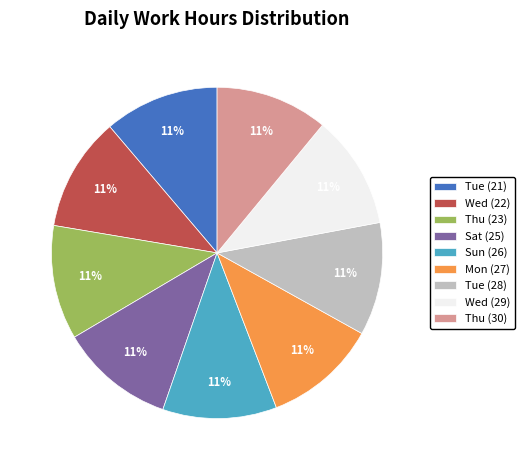

To the nearest percent, what is the combined percentage of Tue (28) and Wed (22)?

22%